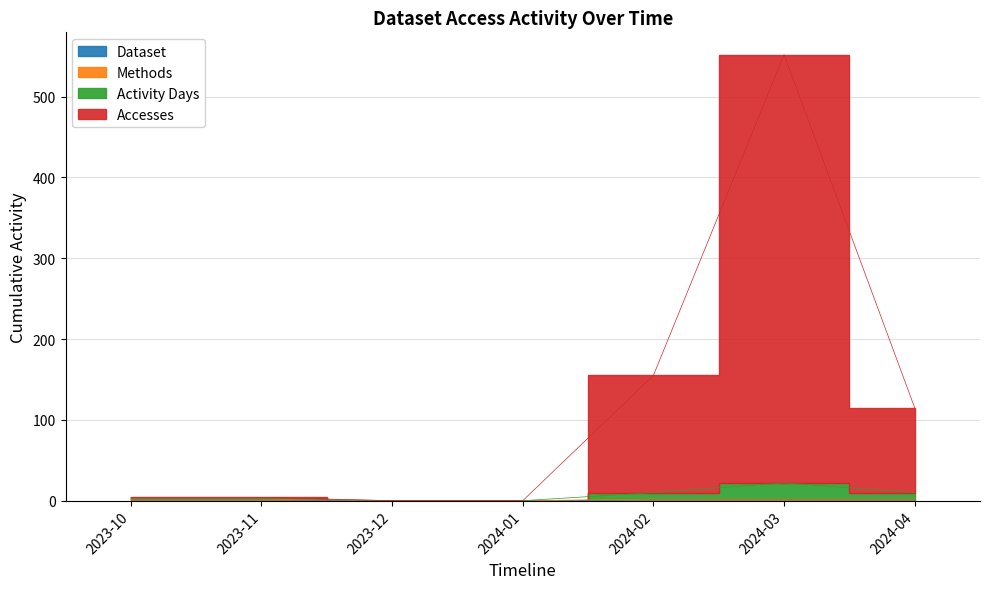

What is the sum of the Dataset values at 2023-10 and 2024-04?

4